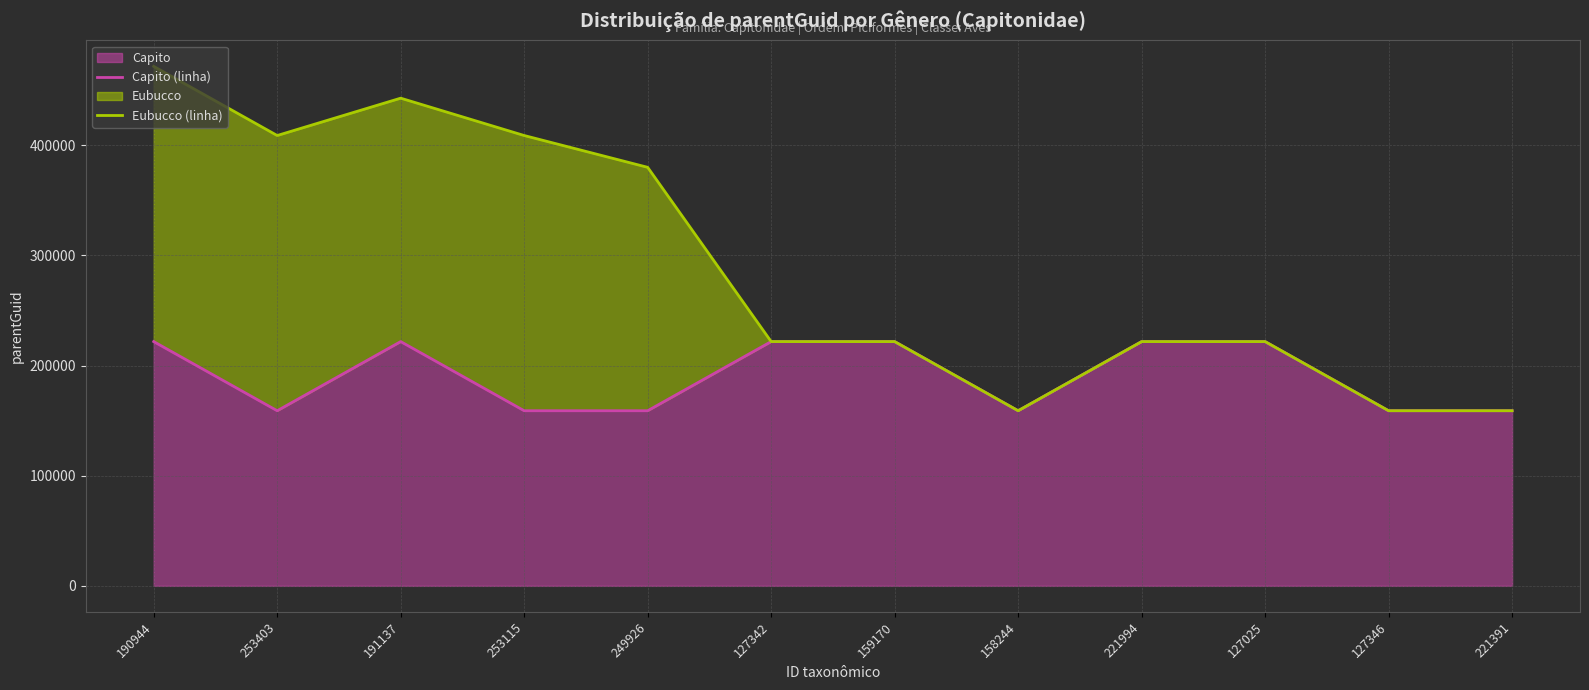

Is it true that Capito equals 221820 at 221994?

True